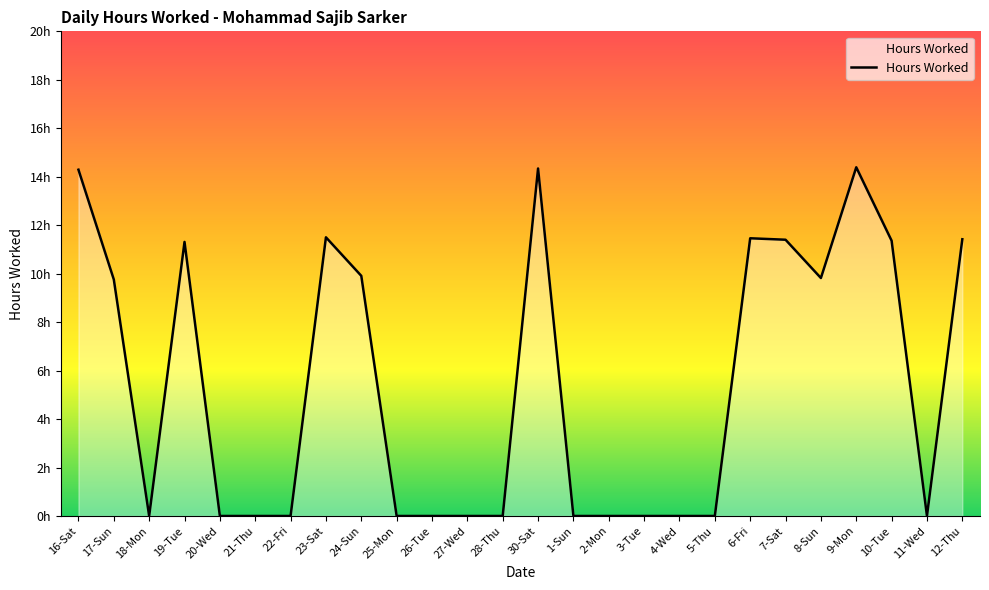

Where is the first local maximum?

19-Tue